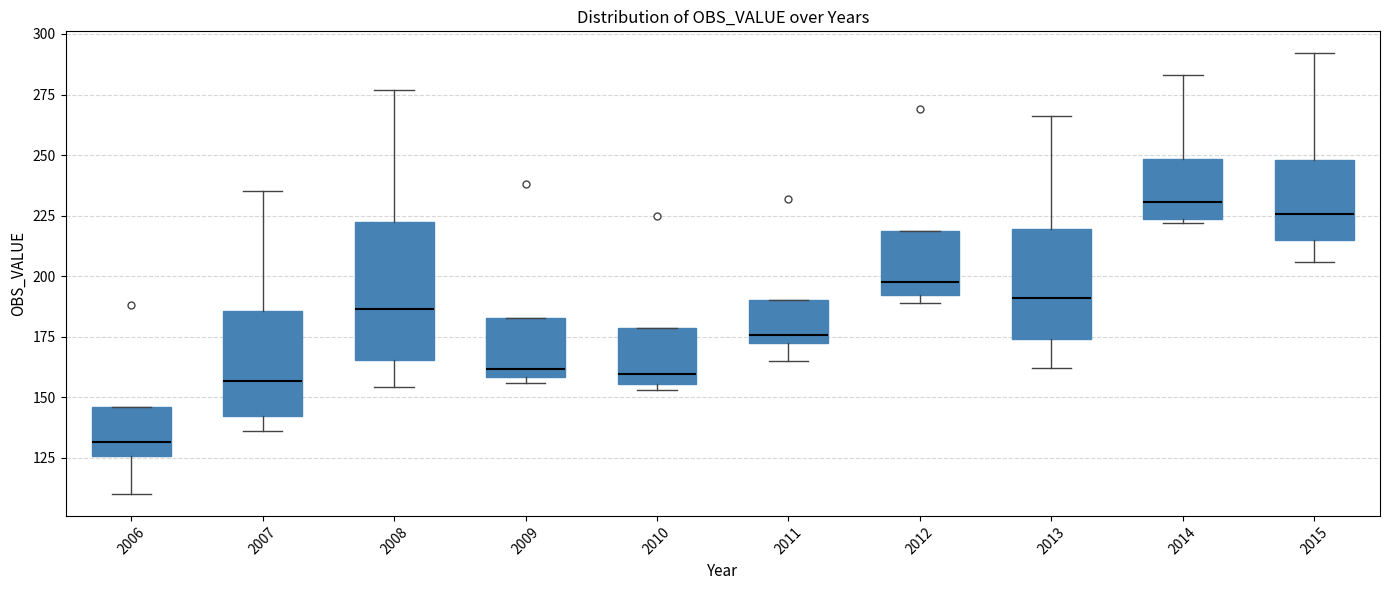

Reading left to right, read every box against the y-axis: the position of its median line, the range the box covers, and the ends of its whiskers. The values are not printed on the chart, so give them approximately, as read against the axis.

2006: median 130, box 125 to 145, whiskers 110 to 145
2007: median 155, box 140 to 185, whiskers 135 to 235
2008: median 185, box 165 to 220, whiskers 155 to 275
2009: median 160 (just above the box's lower edge), box 160 to 185, whiskers 155 to 185
2010: median 160, box 155 to 180, whiskers 155 (just below the box's lower edge) to 180
2011: median 175 (just above the box's lower edge), box 175 to 190, whiskers 165 to 190
2012: median 200, box 190 to 220, whiskers 190 (just below the box's lower edge) to 220
2013: median 190, box 175 to 220, whiskers 160 to 265
2014: median 230, box 225 to 250, whiskers 220 to 285
2015: median 225, box 215 to 250, whiskers 205 to 290